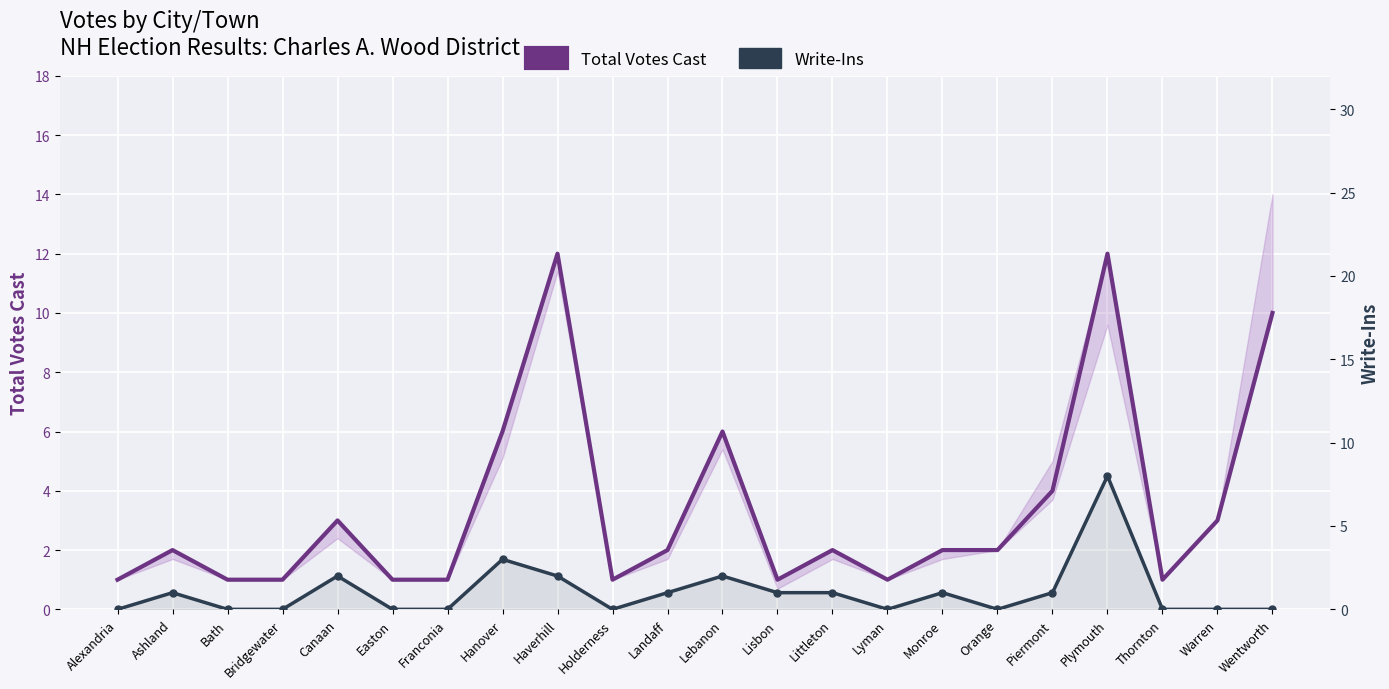

Which series has the largest total across all categories?

Total Votes Cast